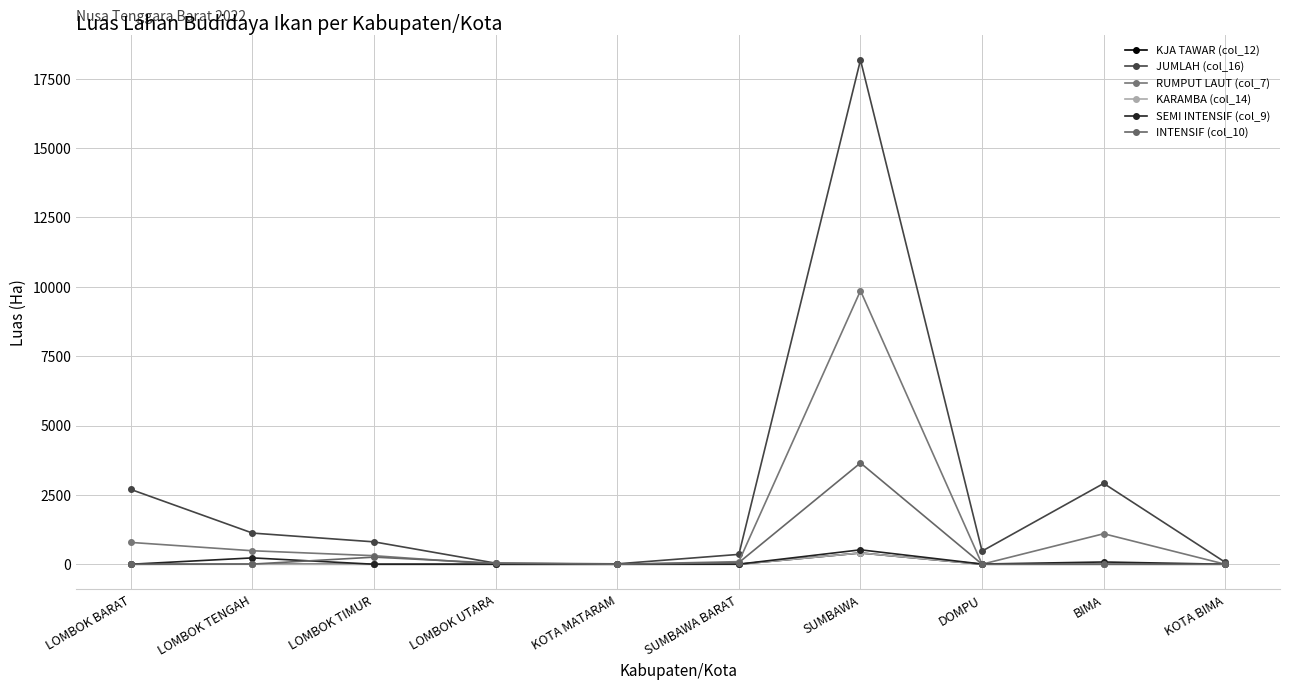

What position from the right is LOMBOK TENGAH?

9